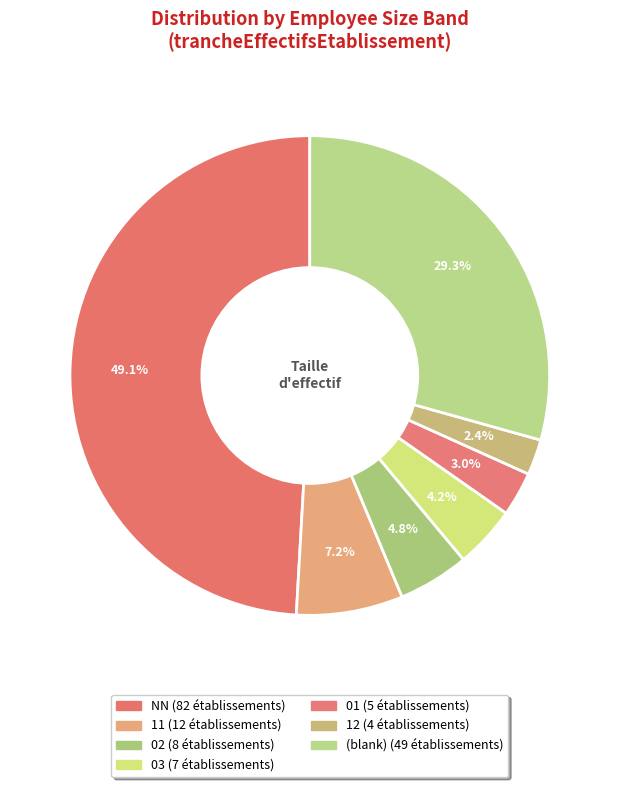

Count the number of slices in the pie.

7